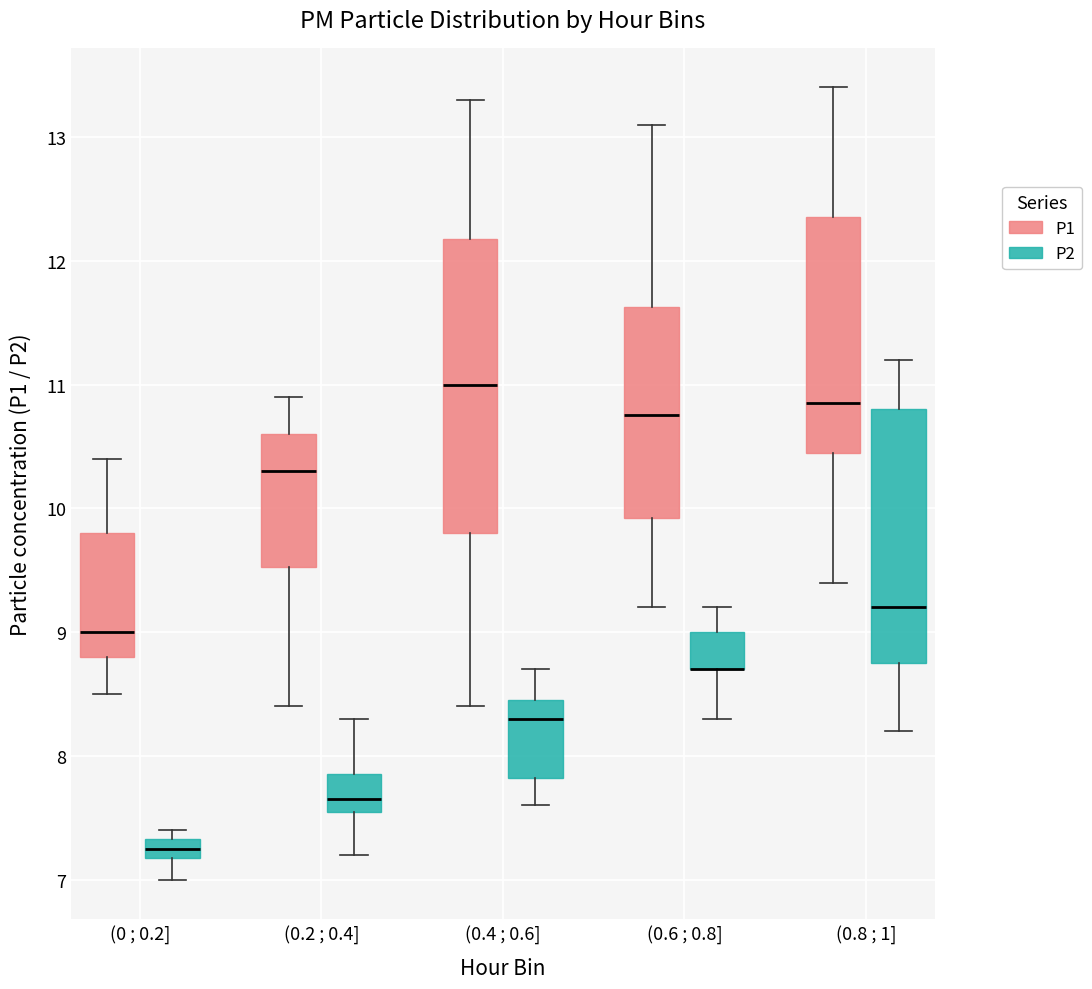

Reading left to right, transcribe this box plot: for each box, give where its median line is, the range the box spans, and where its two whiskers end, as read against the y-axis. The values are not printed on the chart, so give them approximately, as read against the axis.

(0 ; 0.2] (P1): median 9.0, box 8.8 to 9.8, whiskers 8.5 to 10.4
(0 ; 0.2] (P2): median 7.3 (inside the box), box 7.2 to 7.3, whiskers 7.0 to 7.4
(0.2 ; 0.4] (P1): median 10.3, box 9.5 to 10.6, whiskers 8.4 to 10.9
(0.2 ; 0.4] (P2): median 7.7, box 7.6 to 7.9, whiskers 7.2 to 8.3
(0.4 ; 0.6] (P1): median 11.0, box 9.8 to 12.2, whiskers 8.4 to 13.3
(0.4 ; 0.6] (P2): median 8.3, box 7.8 to 8.5, whiskers 7.6 to 8.7
(0.6 ; 0.8] (P1): median 10.8, box 9.9 to 11.6, whiskers 9.2 to 13.1
(0.6 ; 0.8] (P2): median 8.7 (drawn on the box's lower edge), box 8.7 to 9.0, whiskers 8.3 to 9.2
(0.8 ; 1] (P1): median 10.9, box 10.5 to 12.4, whiskers 9.4 to 13.4
(0.8 ; 1] (P2): median 9.2, box 8.8 to 10.8, whiskers 8.2 to 11.2